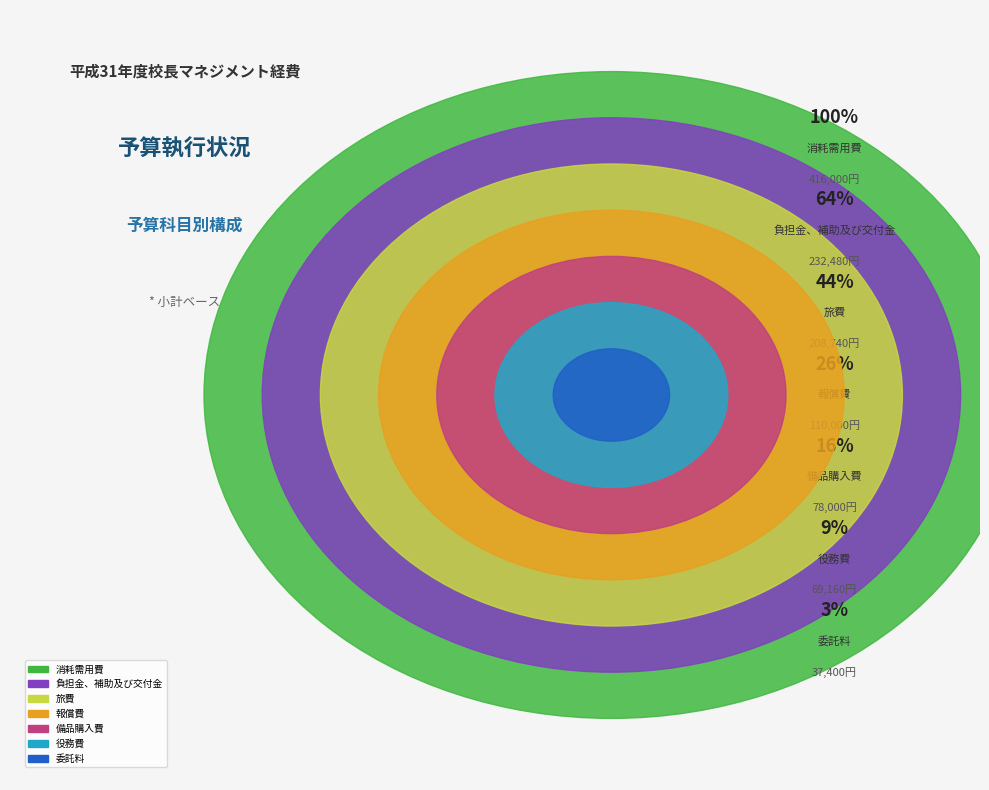

Is the sum of 消耗需用費 and 委託料 greater than half?

No